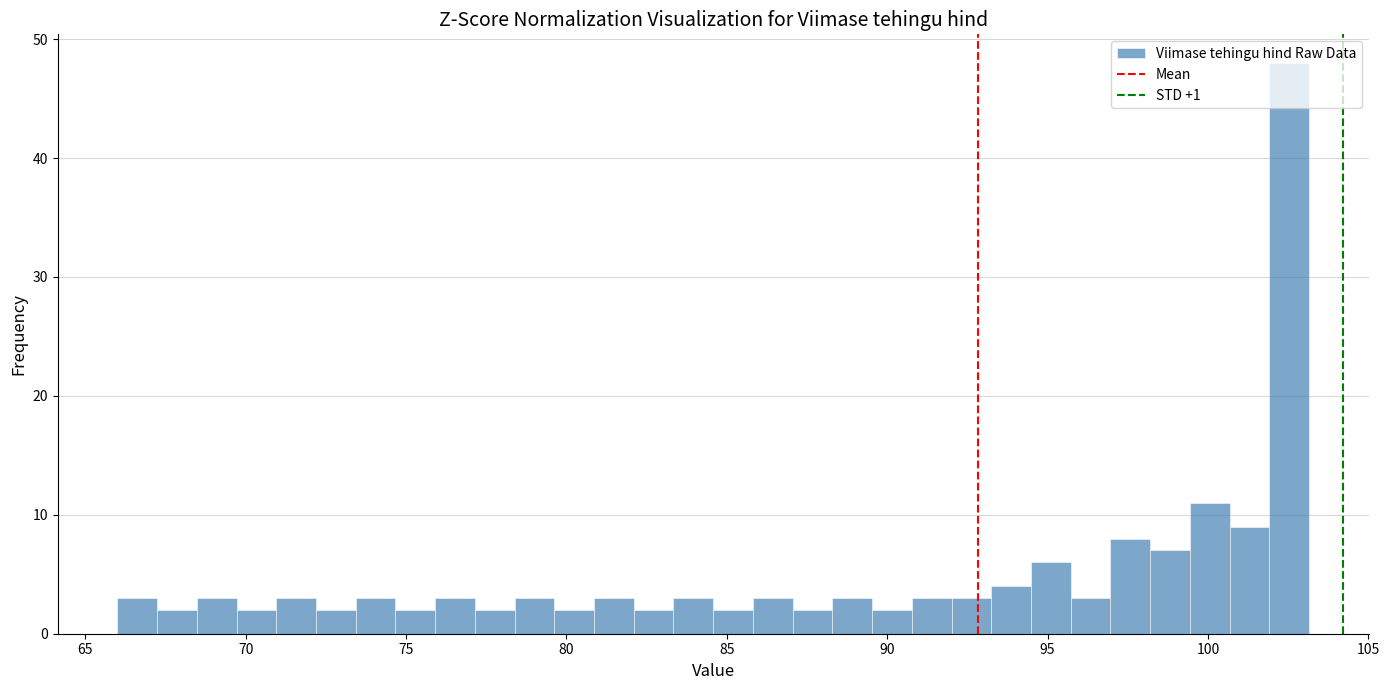

Read against the x-axis, roughly where is the centre of the tallest bar?

102.5